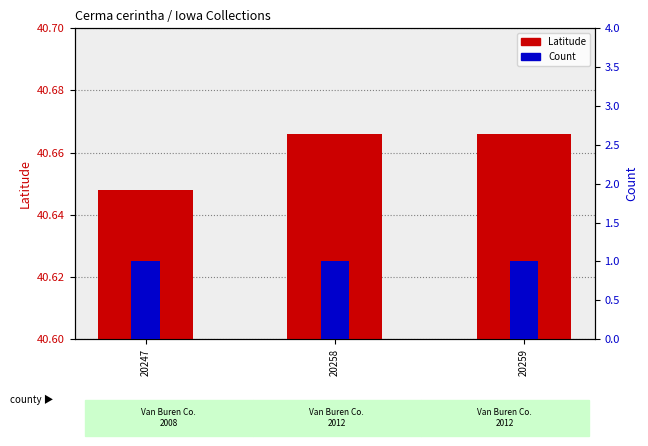

Is it true that Latitude equals 9.0 at 20259?

False